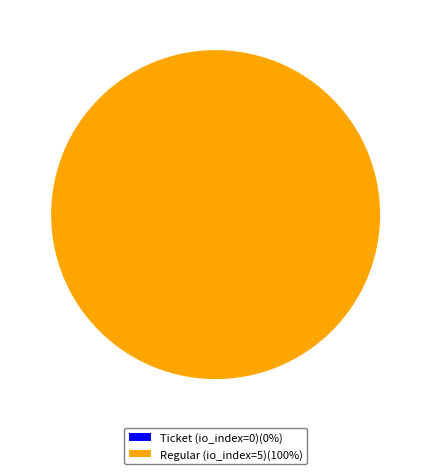

To the nearest percent, what is the average slice percentage?

50%